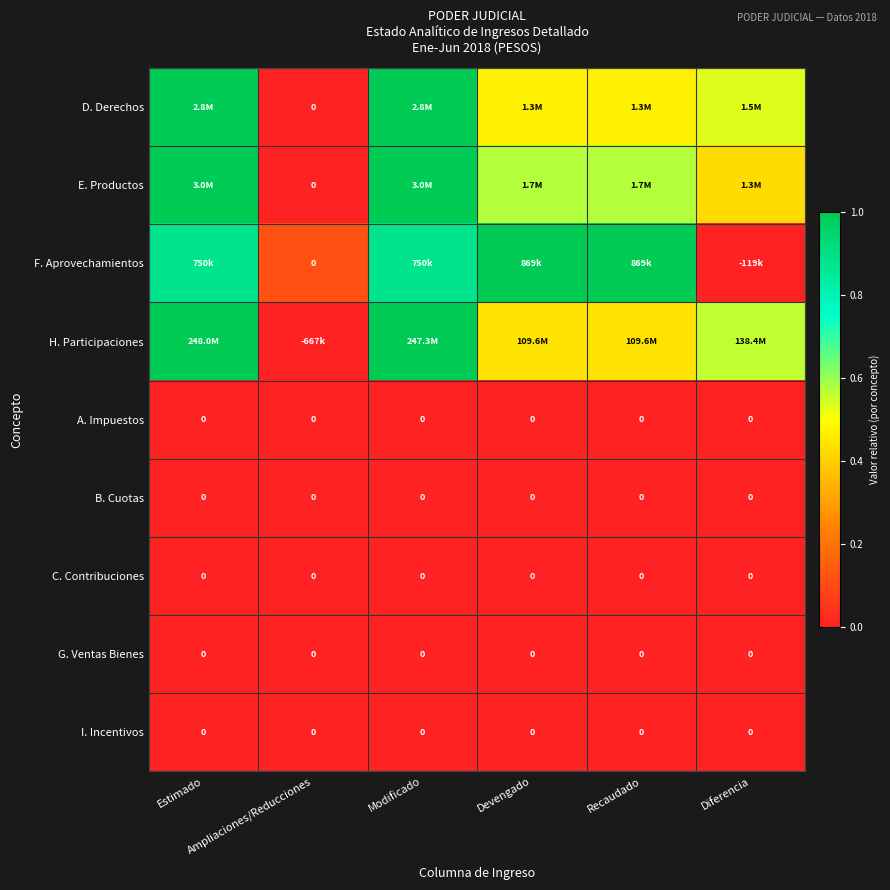

At which label is D. Derechos closest to 0?

Ampliaciones/Reducciones